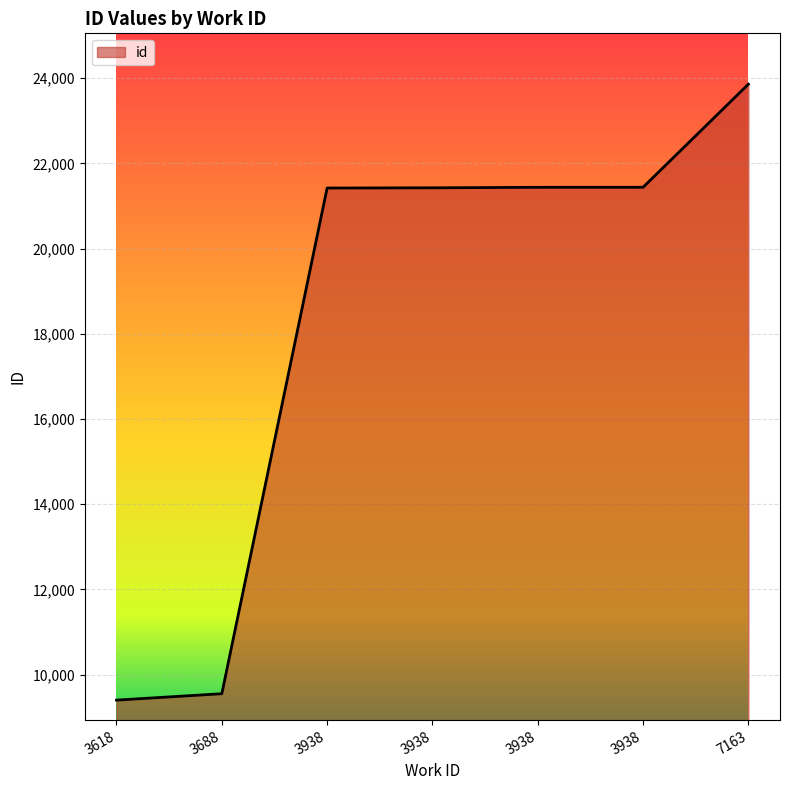

Is this an area chart (filled region under the line)?

Yes